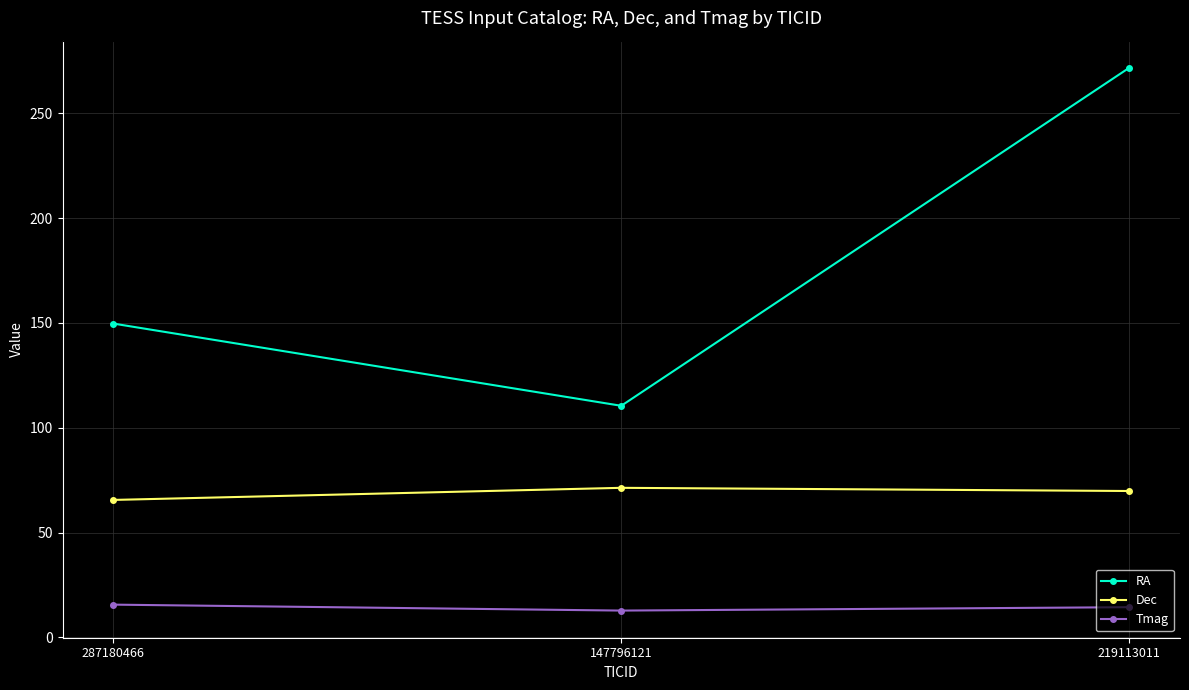

The RA series shows 271.7 at 219113011. True or false?

True